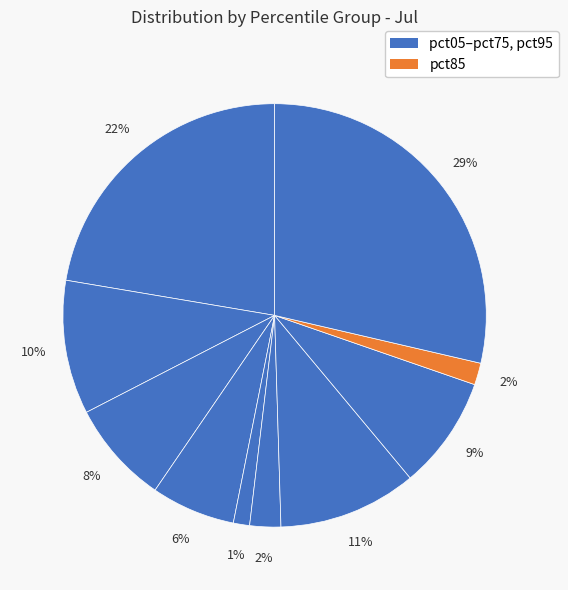

To the nearest percent, what is the average slice percentage?

10%